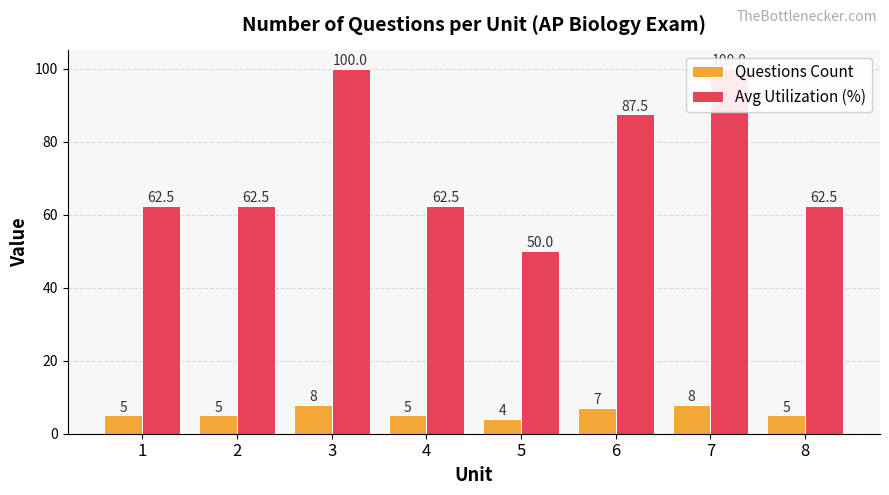

At which label is Avg Utilization (%) closest to 75?

1